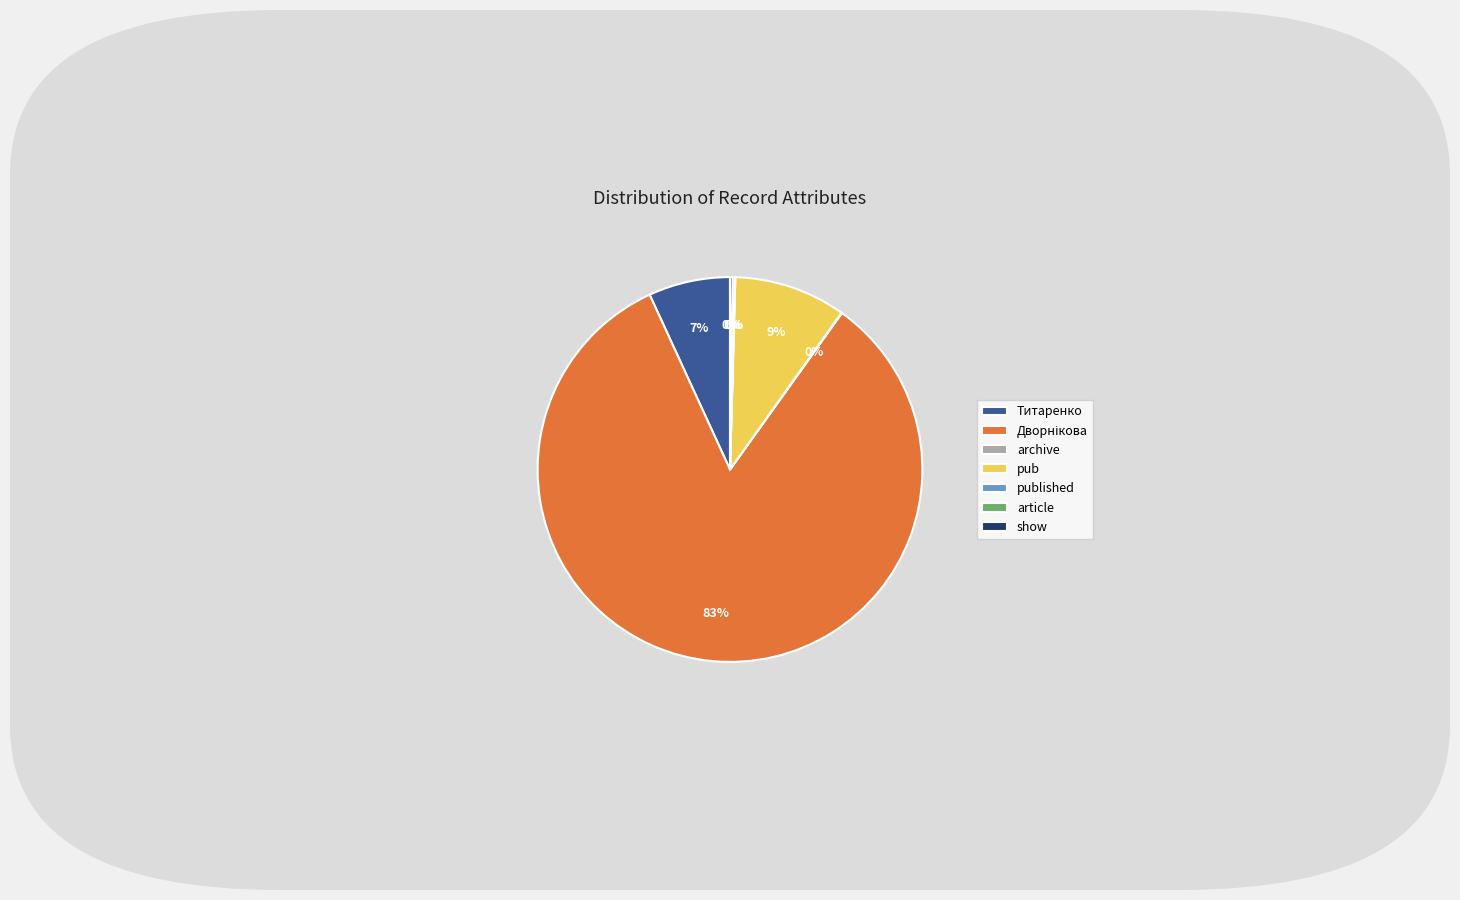

Do pub and Титаренко together represent more than half of the pie?

No